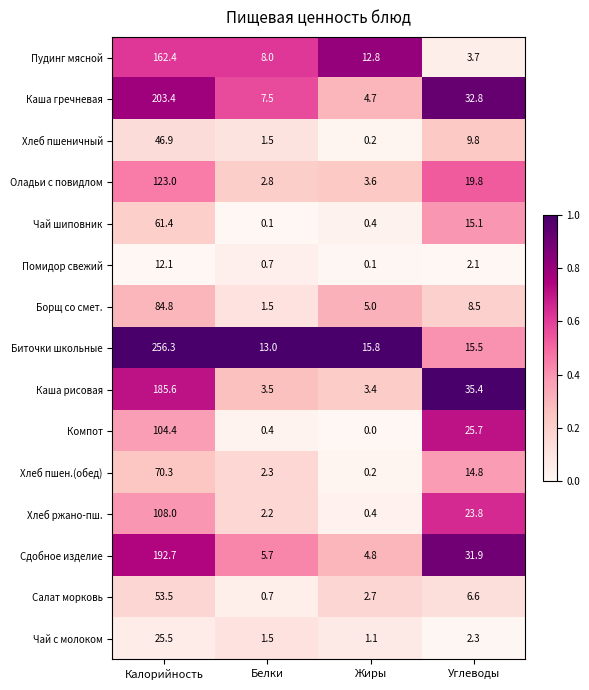

List the labels in order of Помидор свежий value, smallest first.

Жиры, Белки, Углеводы, Калорийность